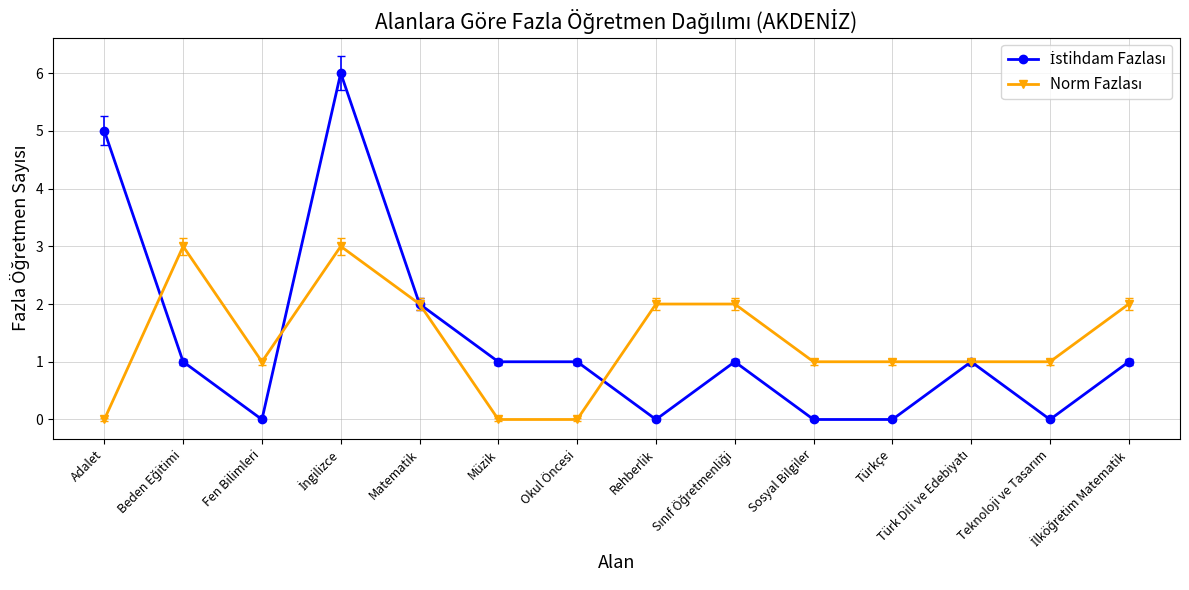

What is the label of the 8th point from the left?

Rehberlik